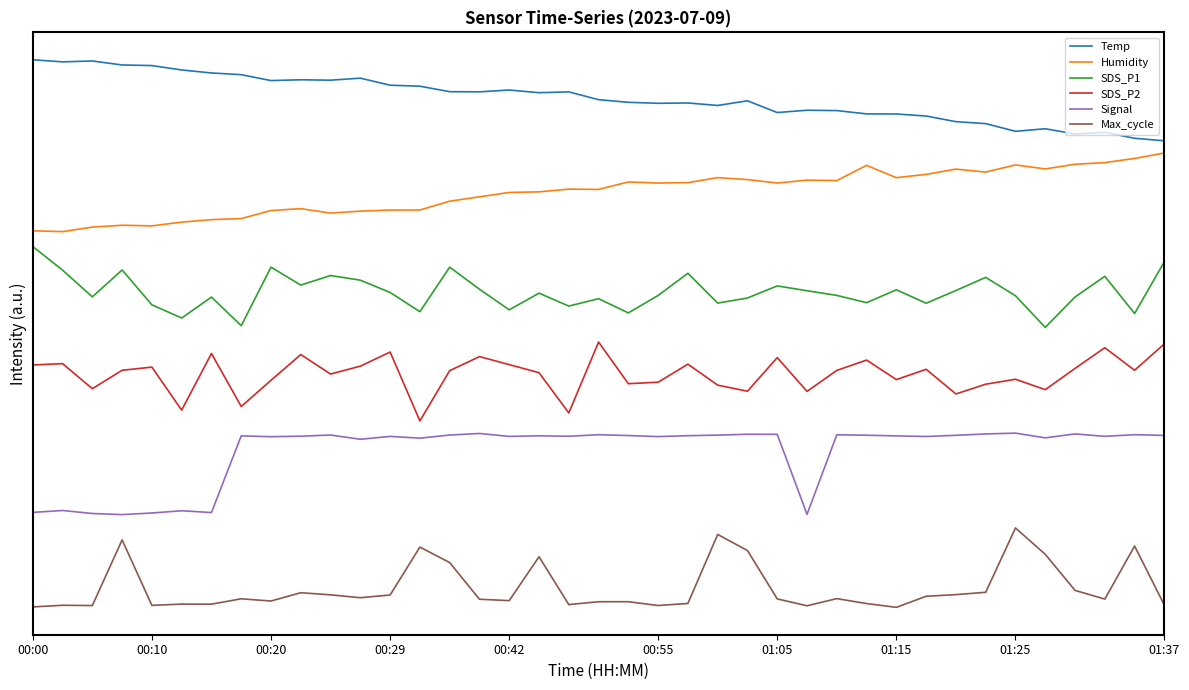

In SDS_P1, how many points are higher than both neighbors (excluding endpoints)?

12